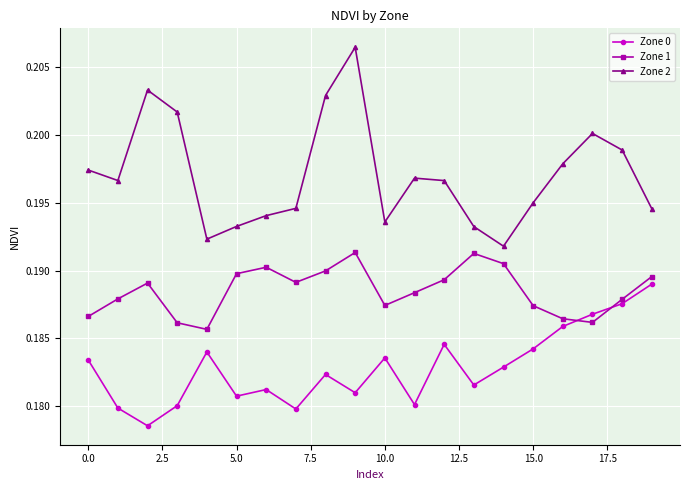

What is the sum of all Zone 0 values?

3.7